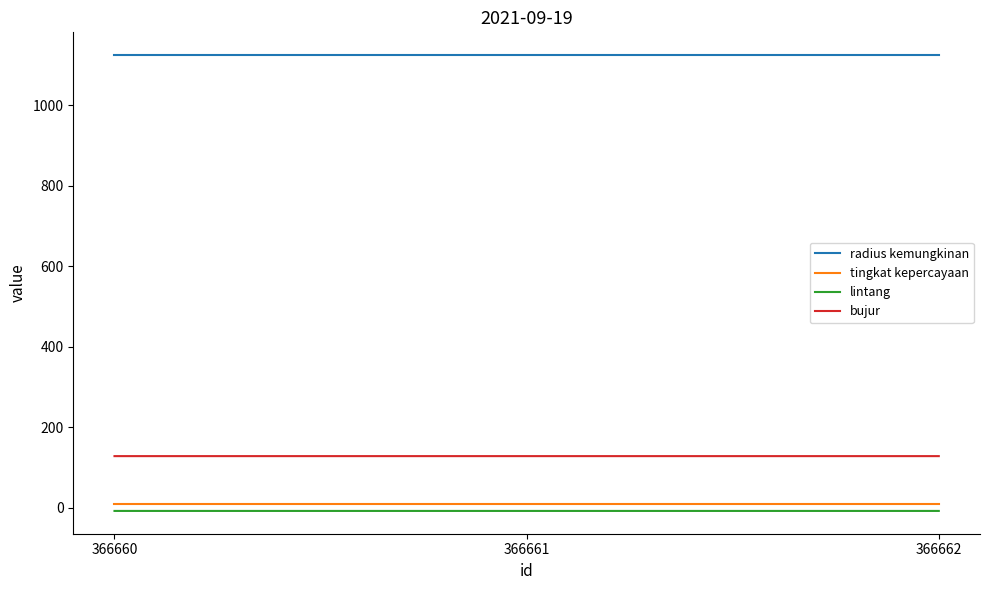

Reading left to right, what are all the values shown in this chart?

radius kemungkinan: 1125.0	1125.0	1125.0
tingkat kepercayaan: 8.0	8.0	8.0
lintang: -8.2	-8.2	-8.2
bujur: 128.1	128.1	128.1